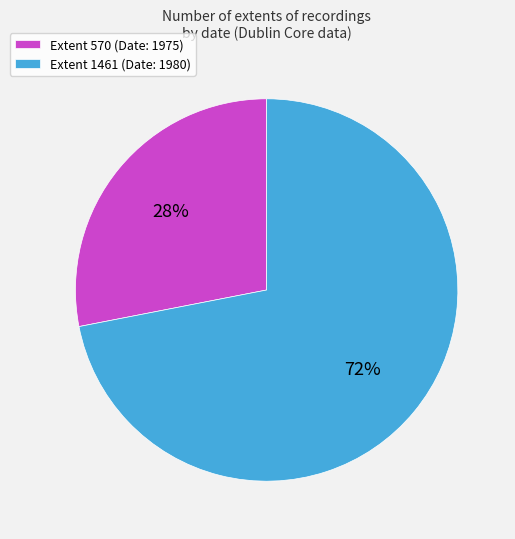

What is the largest slice in the pie chart?

Extent 1461 (Date: 1980)